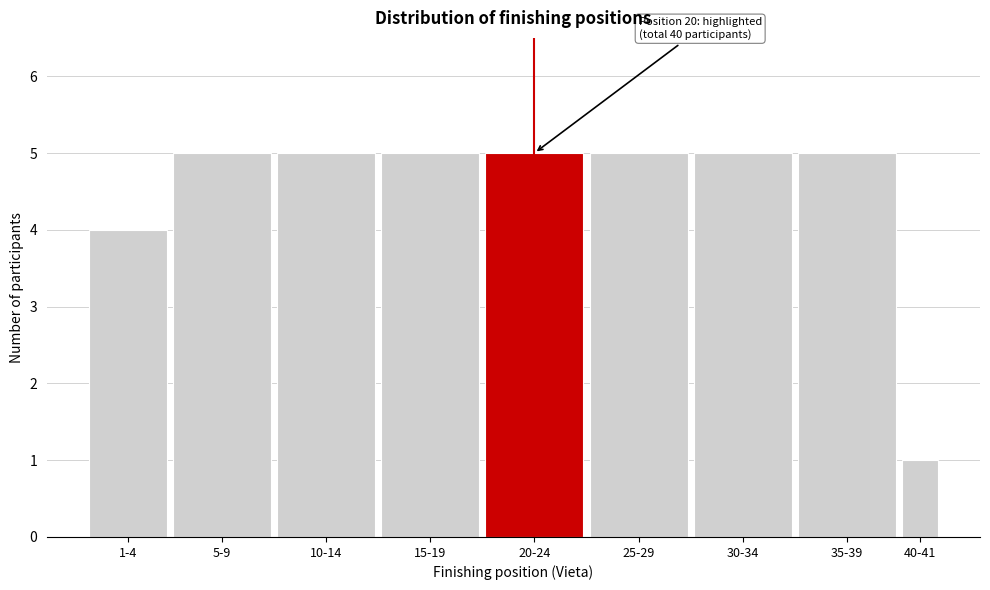

Reading left to right, list all the values displayed in this chart.

1-4=4	5-9=5	10-14=5	15-19=5	20-24=5	25-29=5	30-34=5	35-39=5	40-41=1